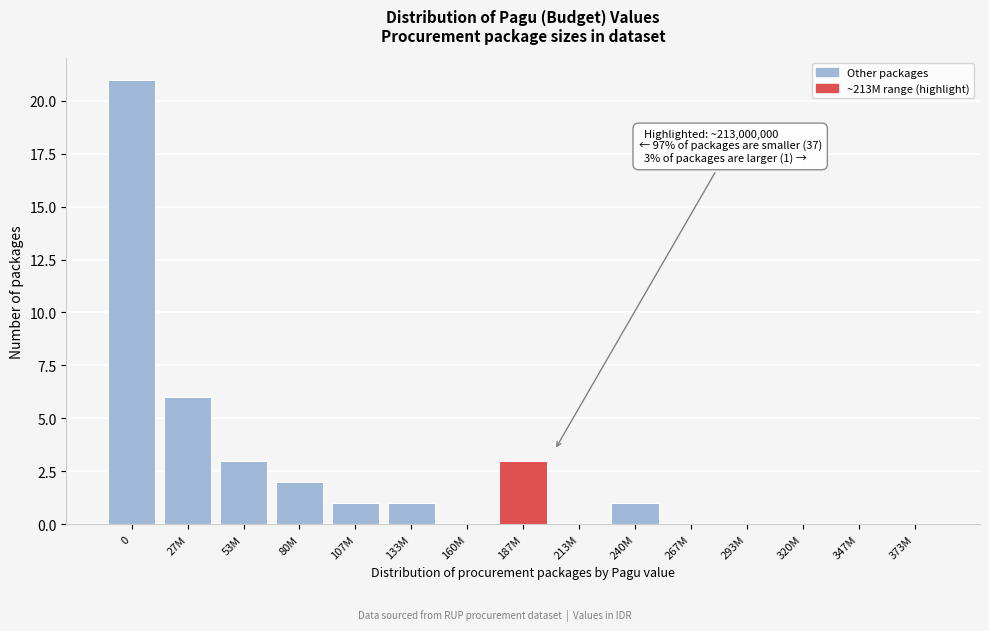

Reading right to left, transcribe all the data shown in this chart.

373M=0	347M=0	320M=0	293M=0	267M=0	240M=1	213M=0	187M=3	160M=0	133M=1	107M=1	80M=2	53M=3	27M=6	0=21